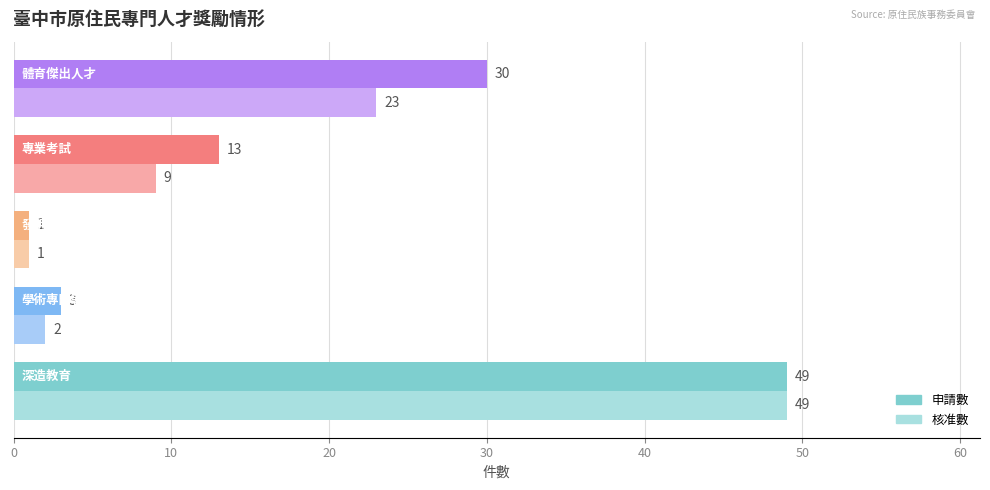

What is the difference between the maximum and second lowest values in the 申請數 series?

46